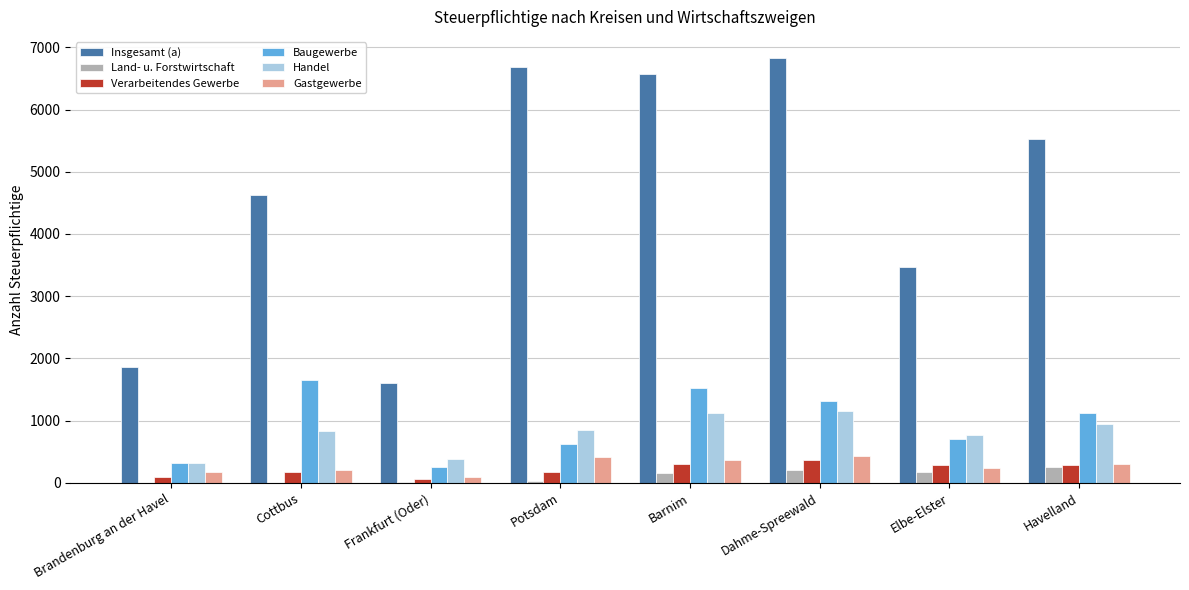

What is the average value of the Insgesamt (a) series?

4647